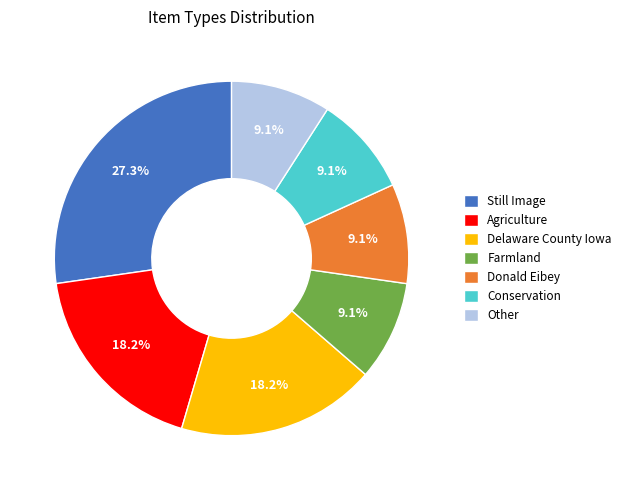

Which category has the biggest portion of the pie?

Still Image